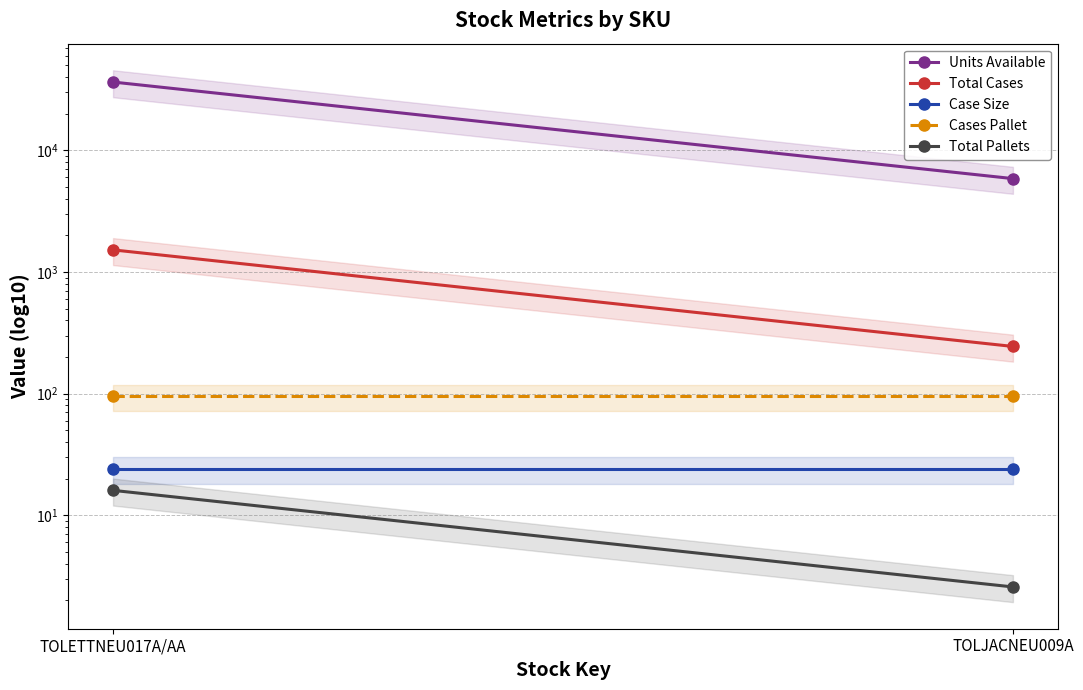

At TOLETTNEU017A/AA, list the series in order from smallest to largest.

Total Pallets, Case Size, Cases Pallet, Total Cases, Units Available